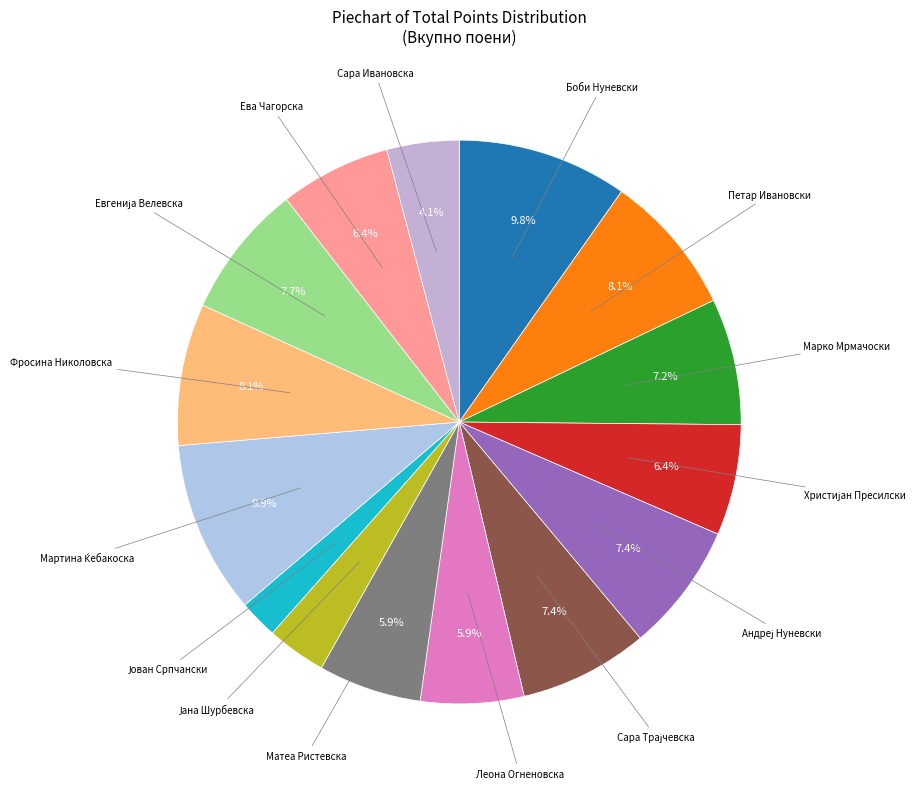

How many segments does this pie chart have?

15